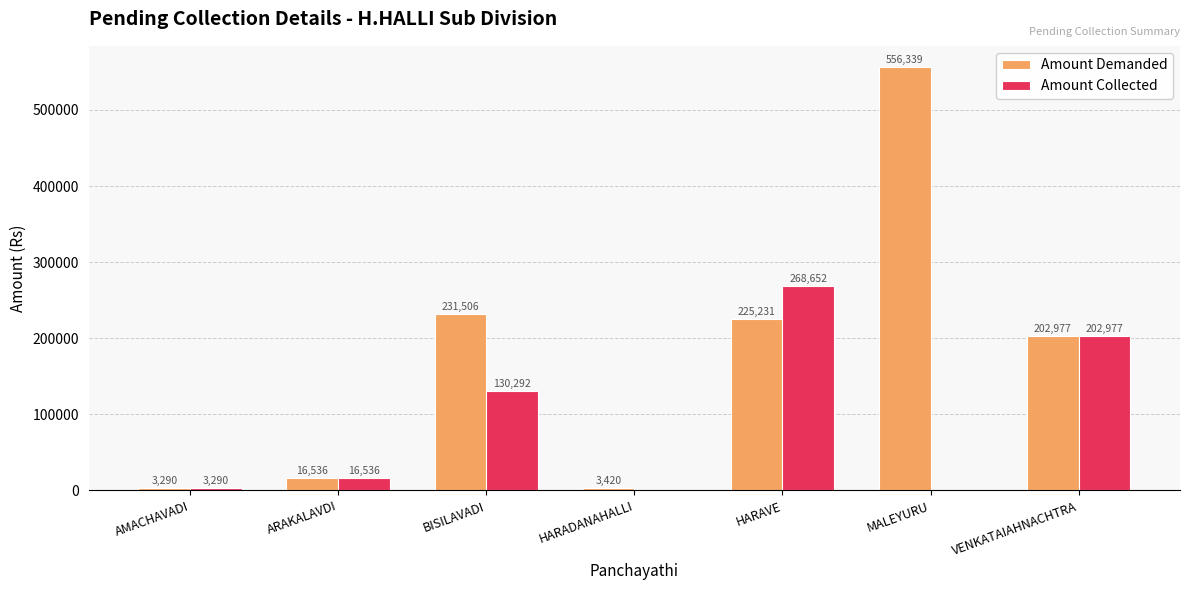

Which series changed the most between ARAKALAVDI and HARADANAHALLI?

Amount Collected